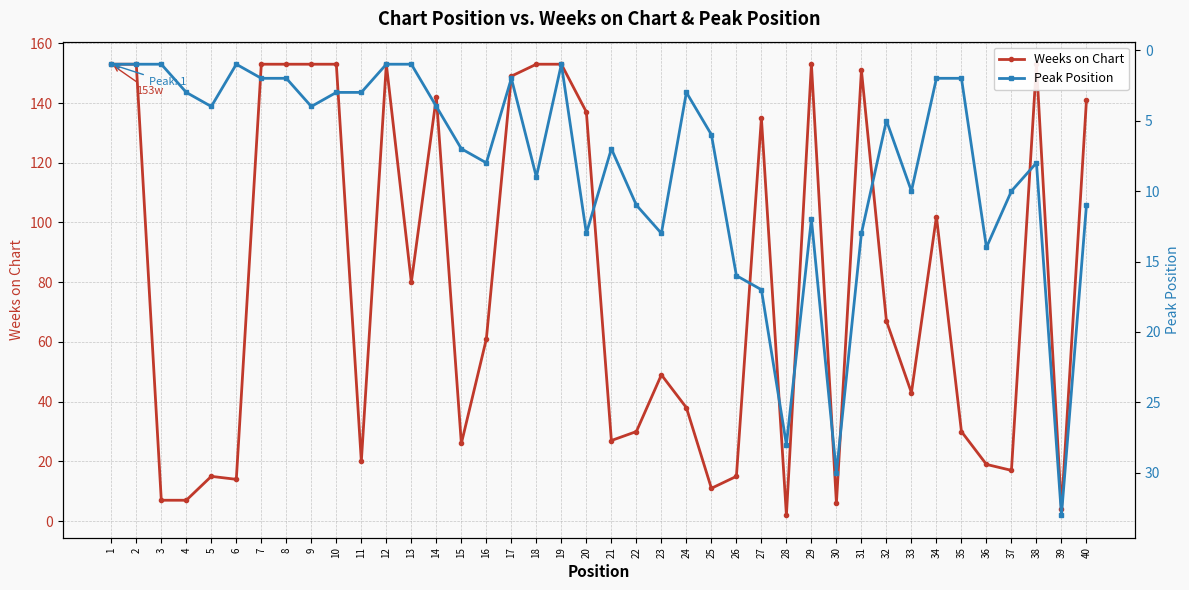

Between which two adjacent categories do Peak Position and Weeks on Chart first intersect?

25 and 26